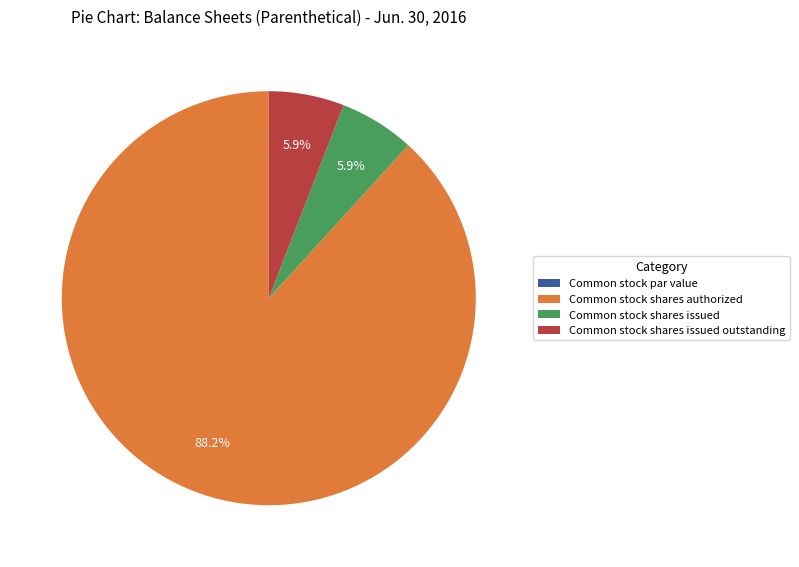

Is there a majority slice in this chart?

Yes